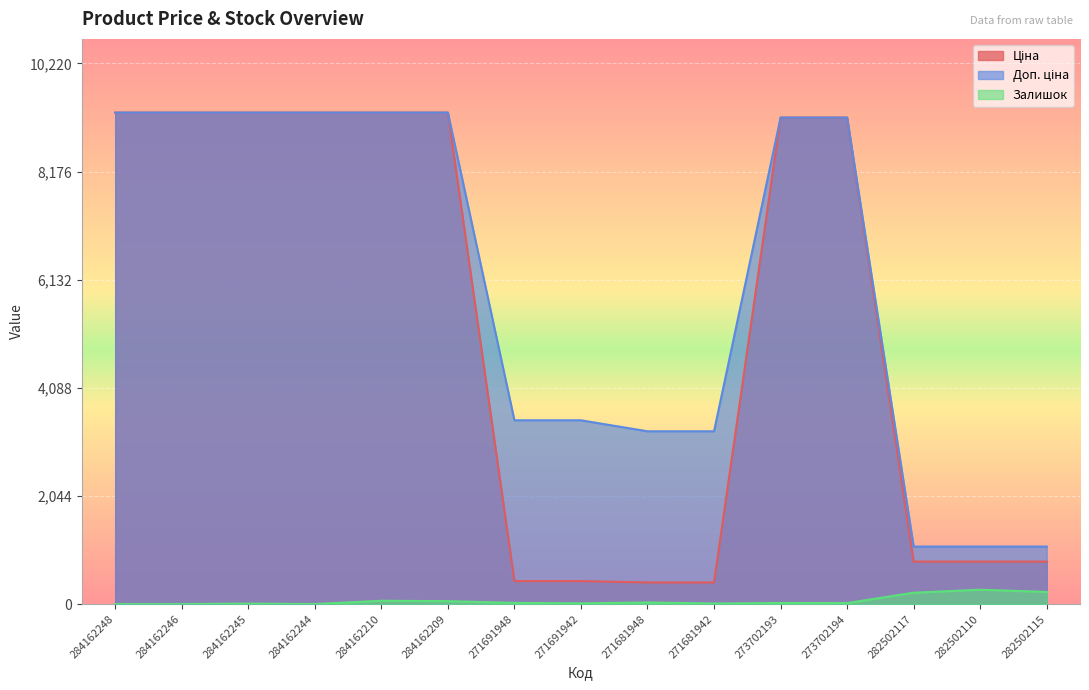

List the labels in order of Ціна value, largest first.

284162248, 284162246, 284162245, 284162244, 284162210, 284162209, 273702193, 273702194, 282502117, 282502110, 282502115, 271691948, 271691942, 271681948, 271681942